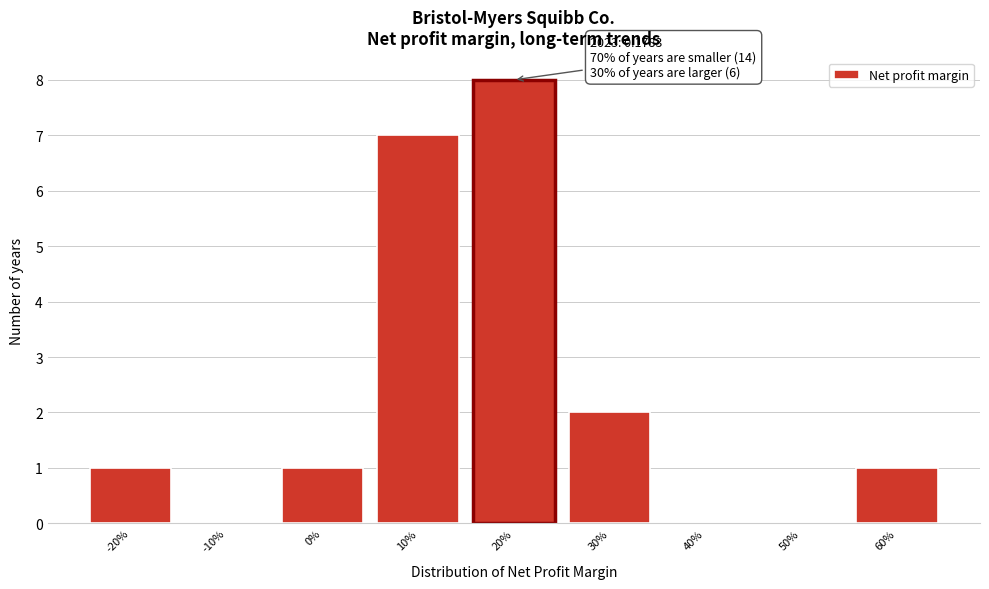

Reading right to left, extract all data points from this chart.

60%=1	50%=0	40%=0	30%=2	20%=8	10%=7	0%=1	-10%=0	-20%=1